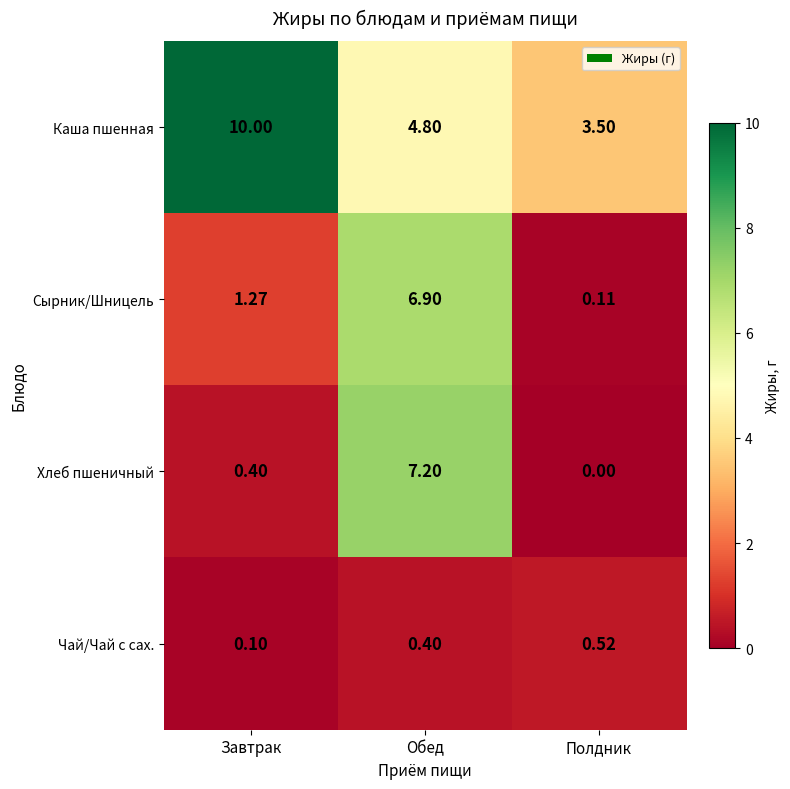

What is the greatest value displayed?

10.0